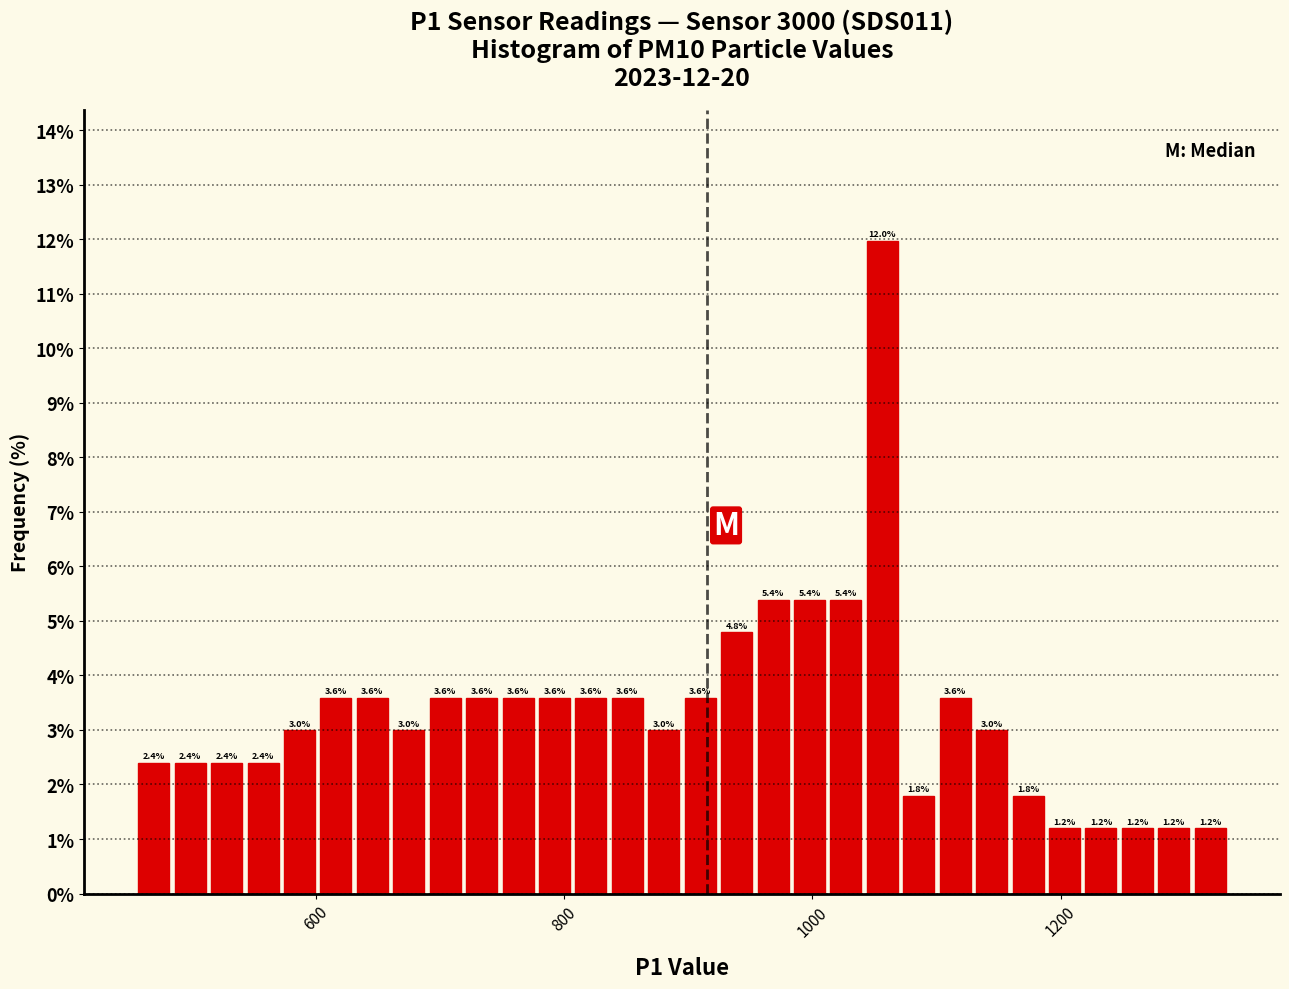

Read against the x-axis, roughly where is the centre of the tallest bar?

1060